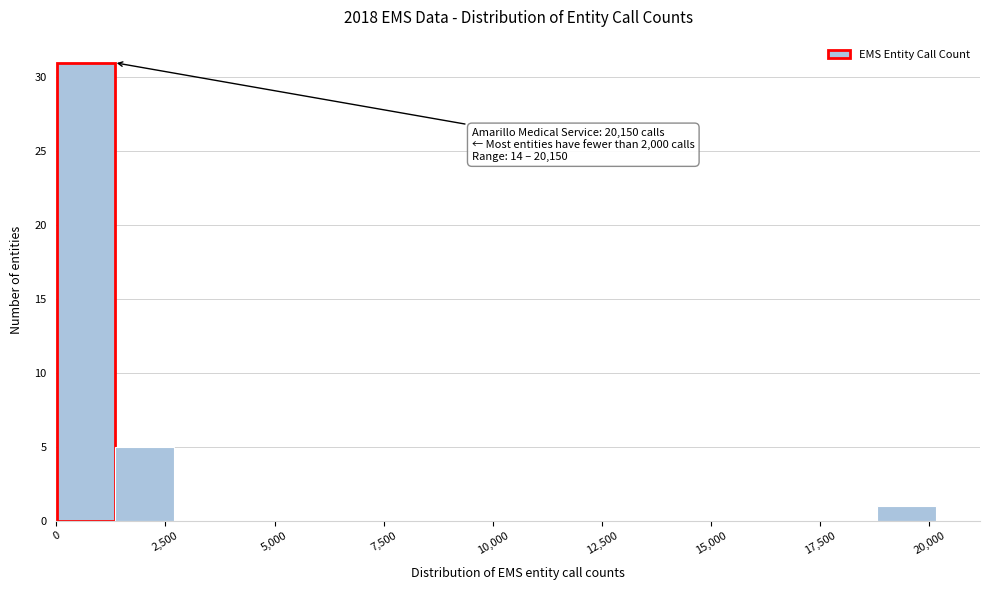

Read against the x-axis, roughly where is the centre of the tallest bar?

500